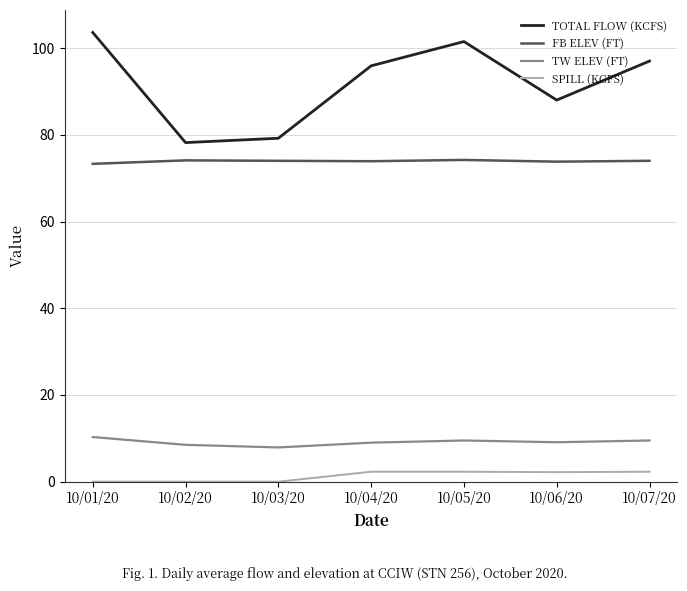

In FB ELEV (FT), how many points are higher than both neighbors (excluding endpoints)?

2